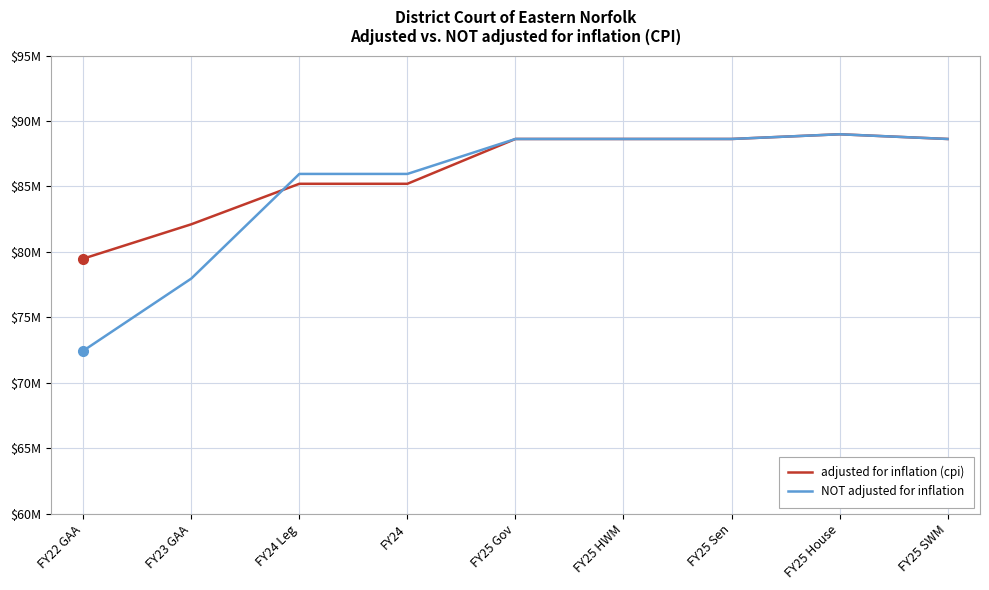

What is the sum of the NOT adjusted for inflation values at FY25 Gov and FY22 GAA?

161070923